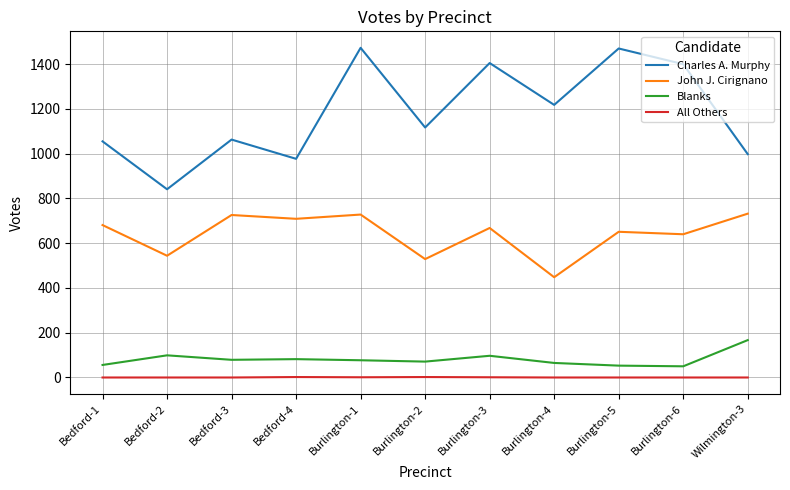

Which series has the largest range (max minus min)?

Charles A. Murphy